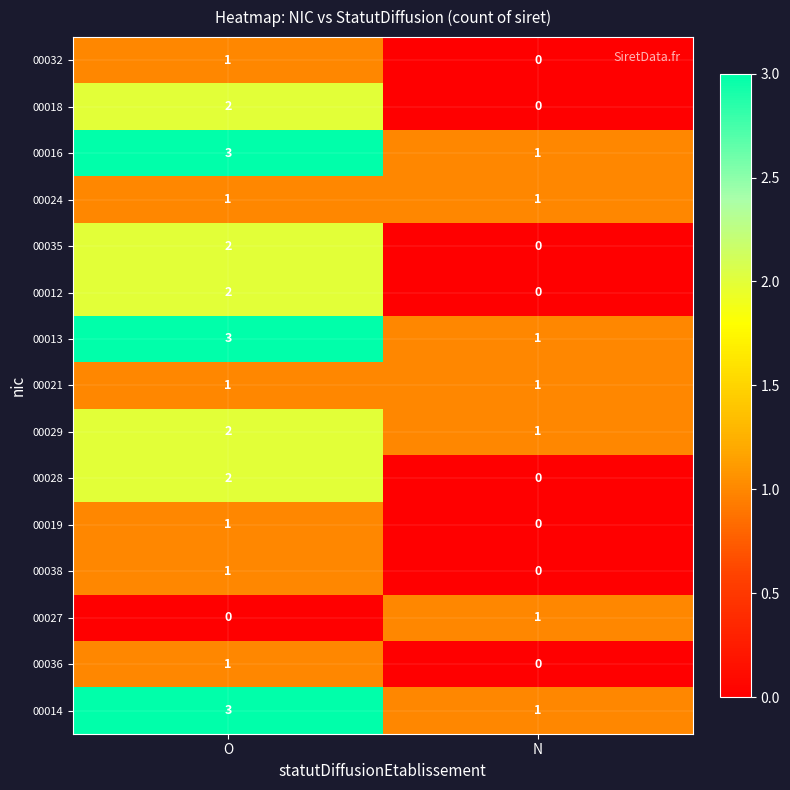

What is the sum of the 00014 values at N and O?

4